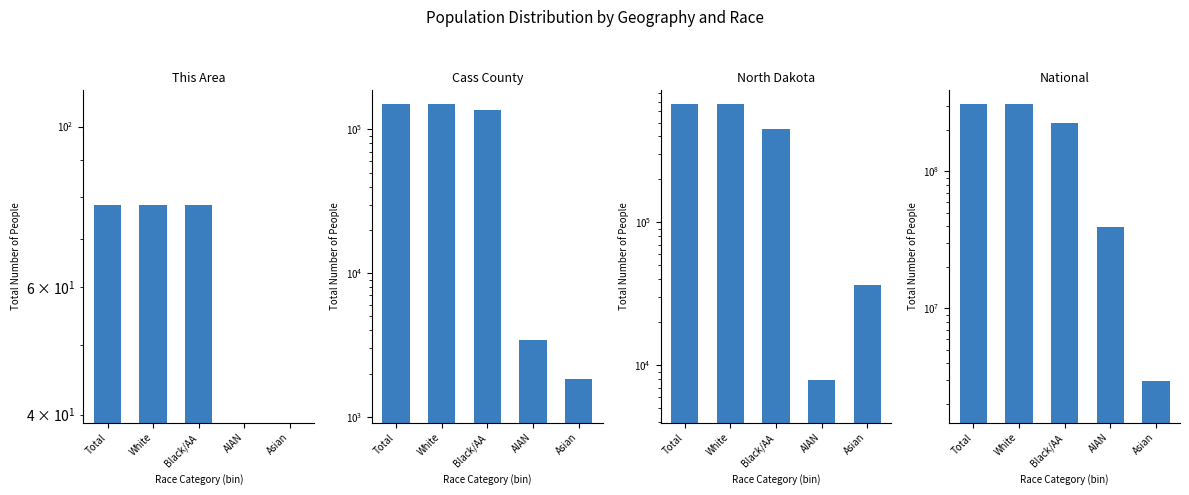

At how many categories does at least one series exceed 102781365?

3